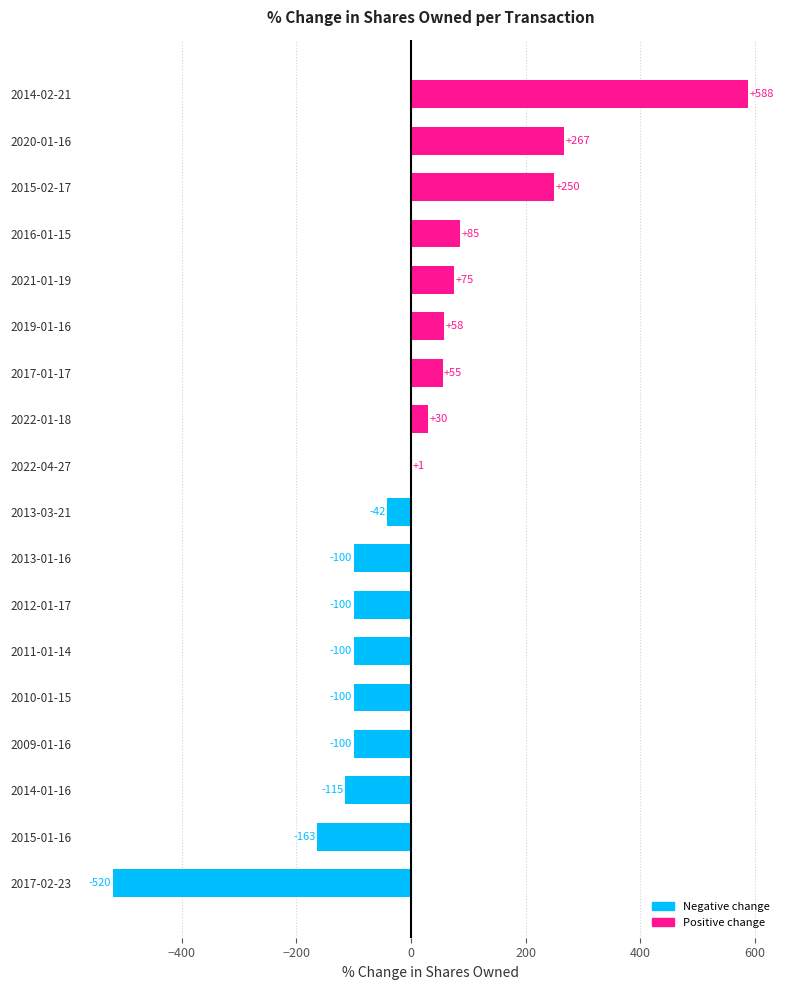

Is it true that the value at 2014-01-16 is -74?

False